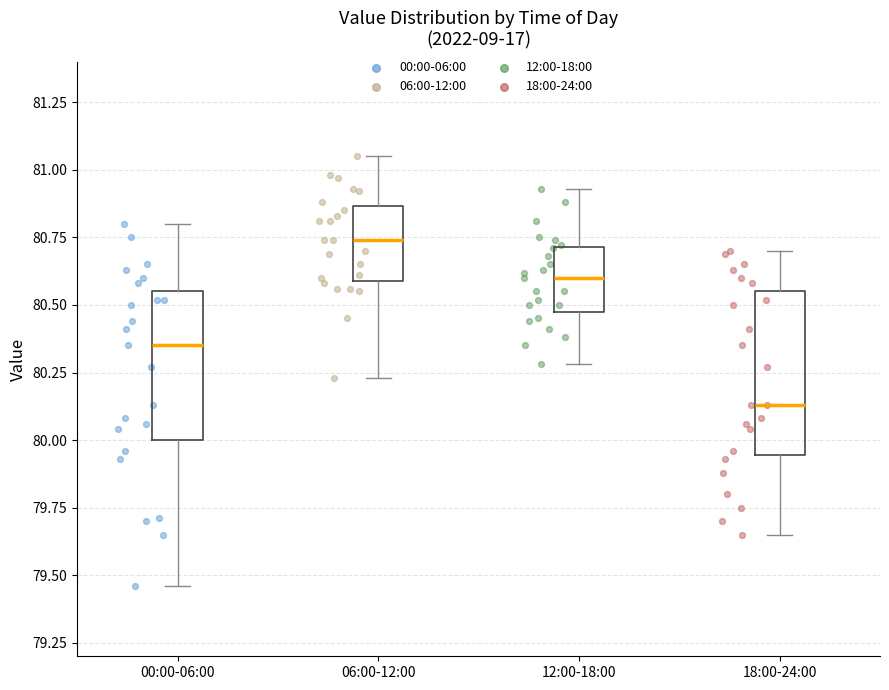

Reading left to right, transcribe this box plot: for each box, give where its median line is, the range the box spans, and where its two whiskers end, as read against the y-axis. The values are not printed on the chart, so give them approximately, as read against the axis.

00:00-06:00: median 80.35, box 80.00 to 80.55, whiskers 79.45 to 80.80
06:00-12:00: median 80.75, box 80.60 to 80.85, whiskers 80.25 to 81.05
12:00-18:00: median 80.60, box 80.50 to 80.70, whiskers 80.30 to 80.95
18:00-24:00: median 80.15, box 79.95 to 80.55, whiskers 79.65 to 80.70